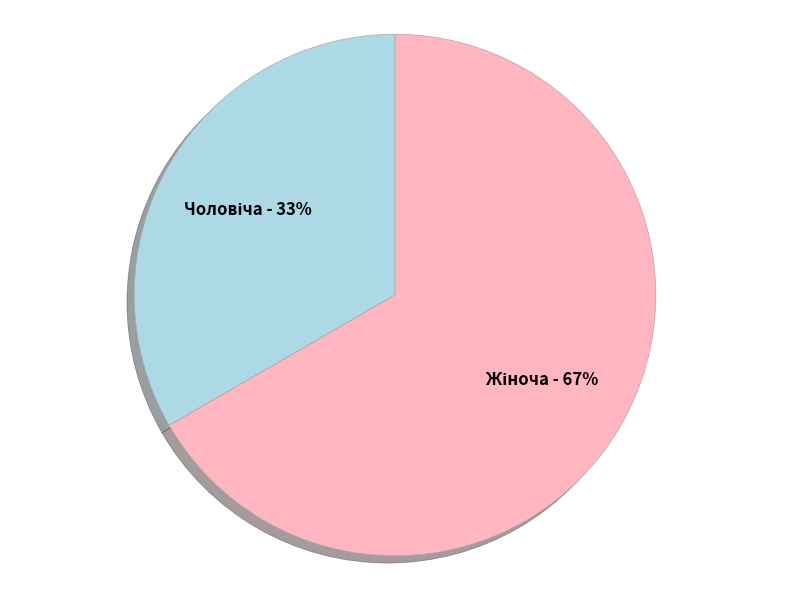

Is there a majority slice in this chart?

Yes